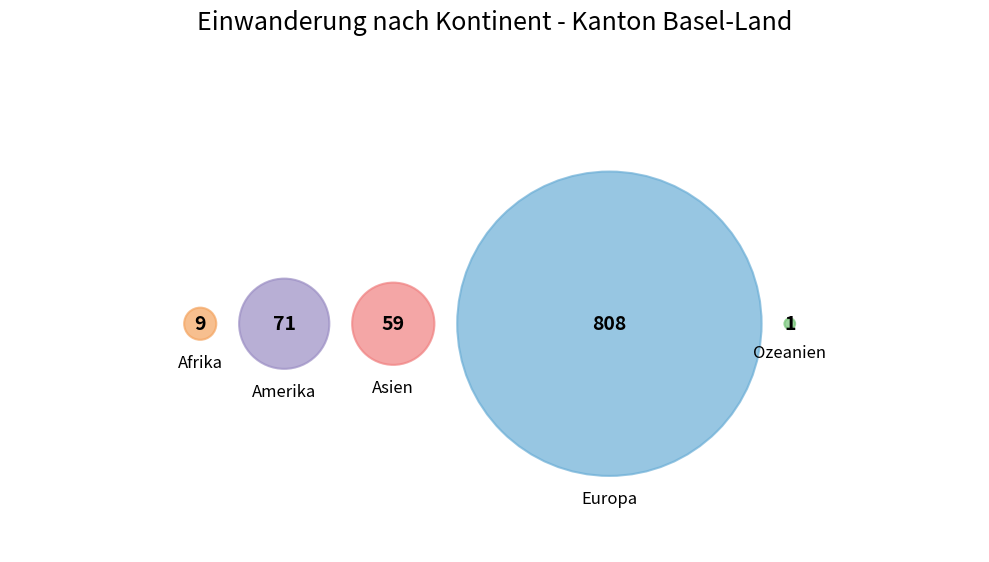

Rank the categories by value from lowest to highest.

Ozeanien, Afrika, Asien, Amerika, Europa